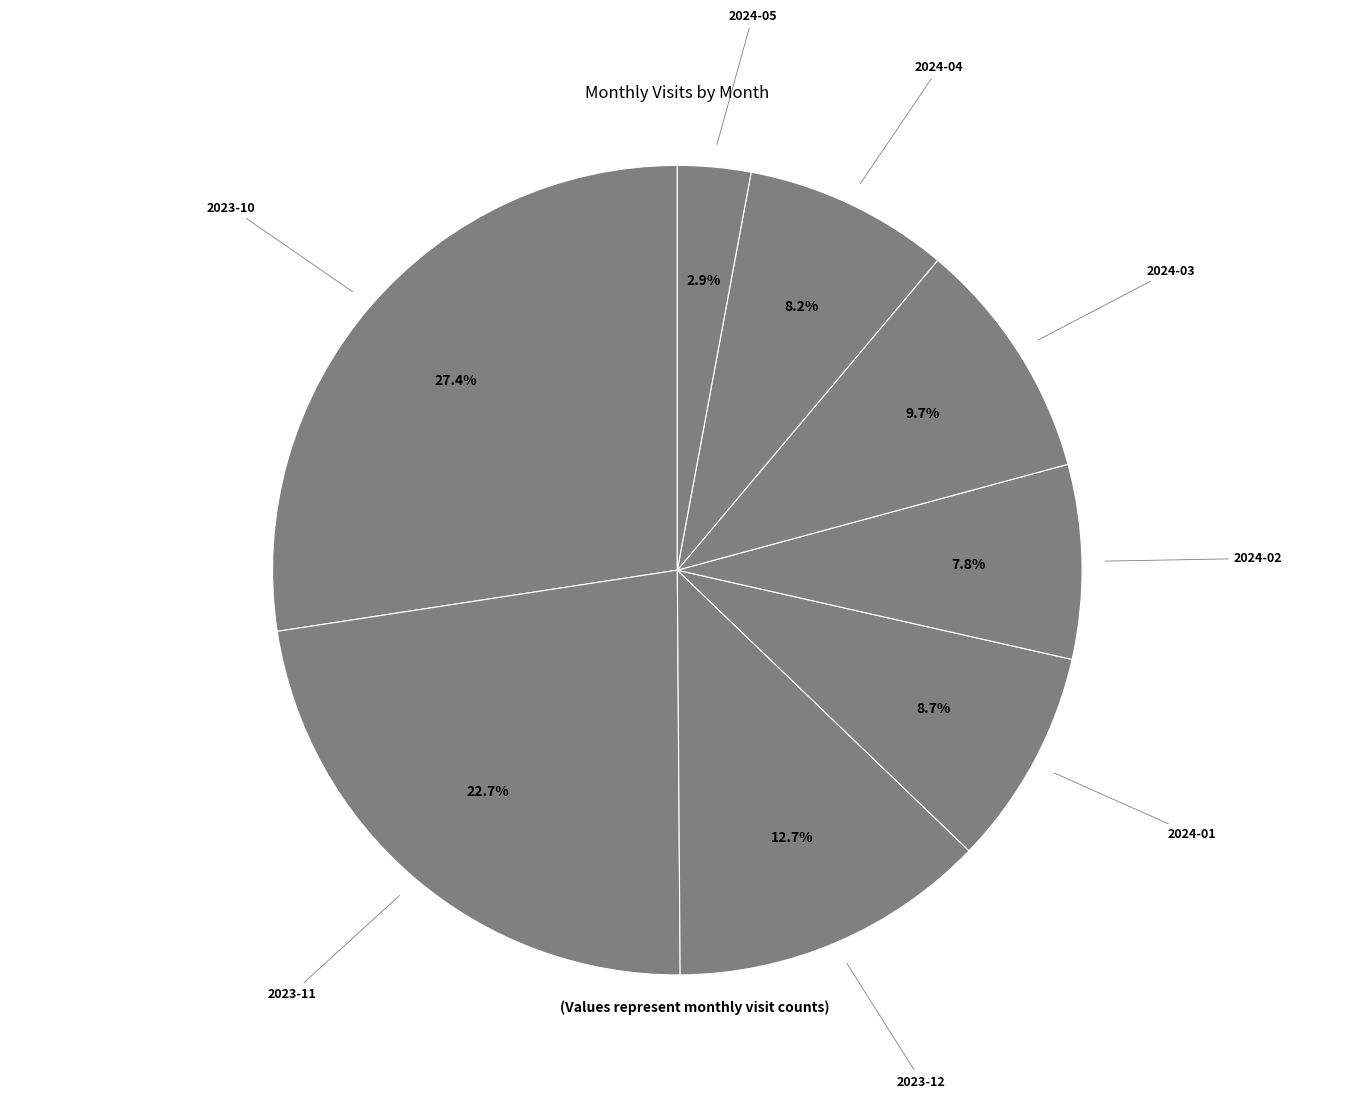

How many slices are in this pie chart?

8